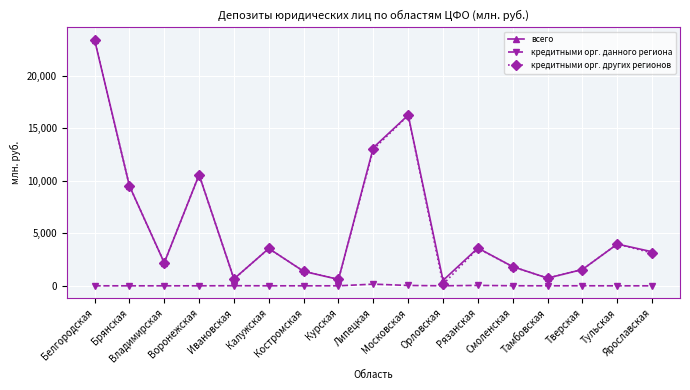

True or false: кредитными орг. других регионов has more than 2 interior local peaks.

True